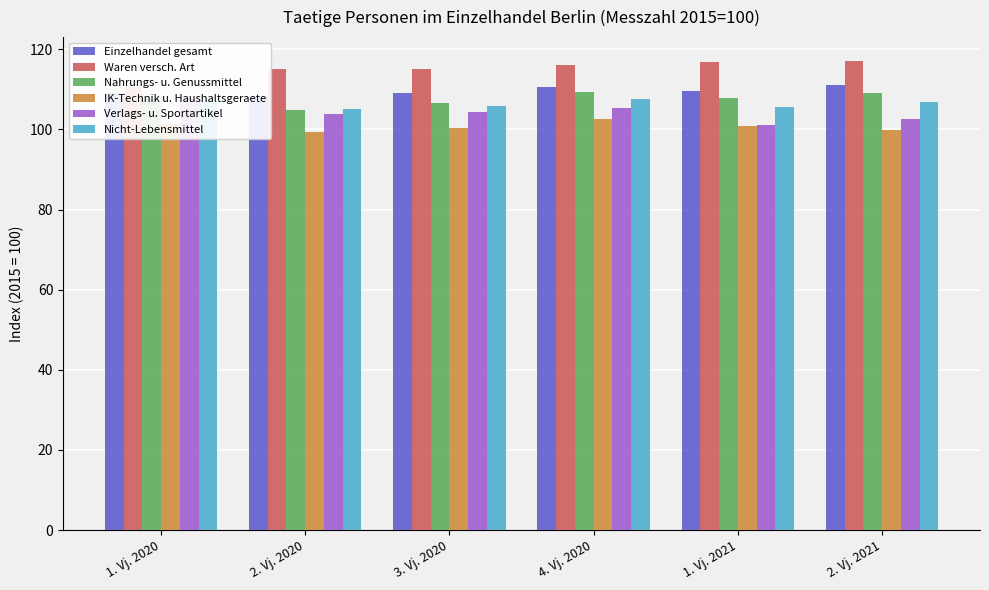

Rank the series by their maximum value, from highest to lowest.

Waren versch. Art, Einzelhandel gesamt, Nahrungs- u. Genussmittel, Verlags- u. Sportartikel, Nicht-Lebensmittel, IK-Technik u. Haushaltsgeraete